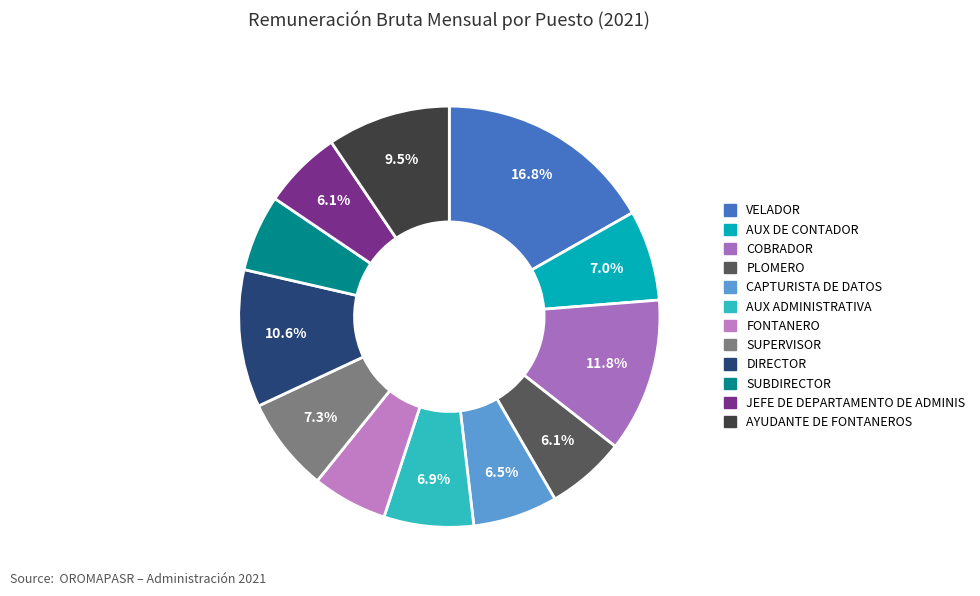

Which category has the biggest portion of the pie?

VELADOR